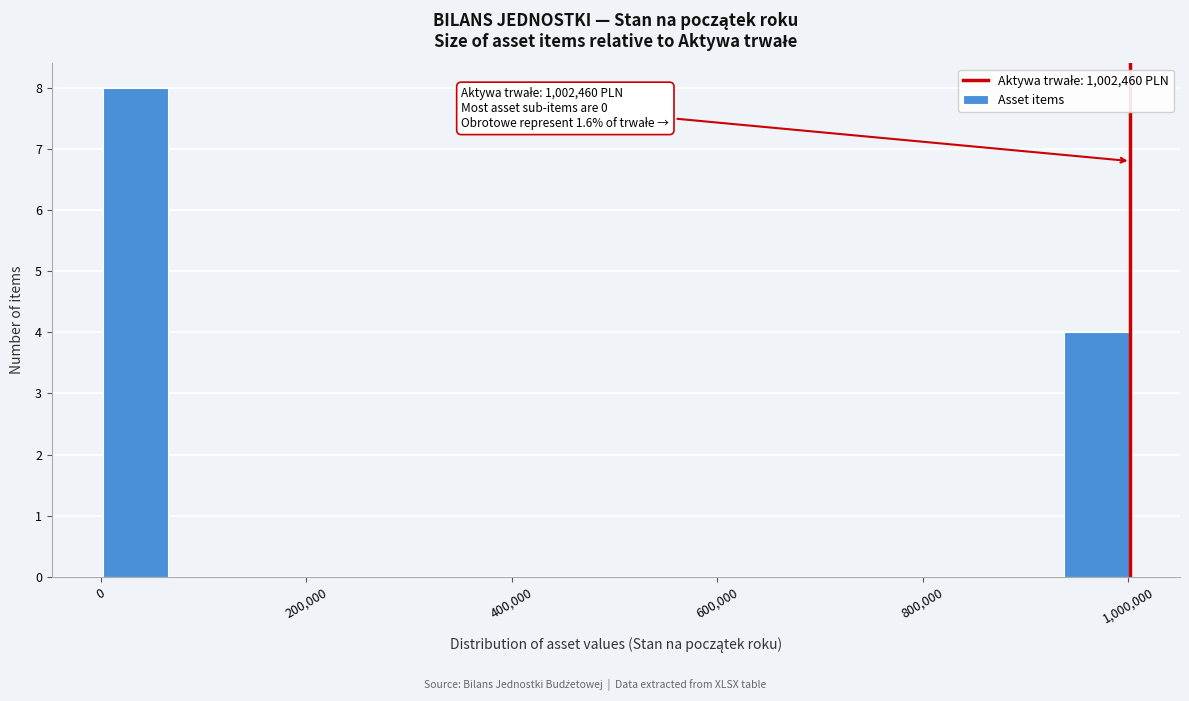

Around what value on the x-axis is the tallest bar? Give the approximate position of its centre, as read against the axis.

40000